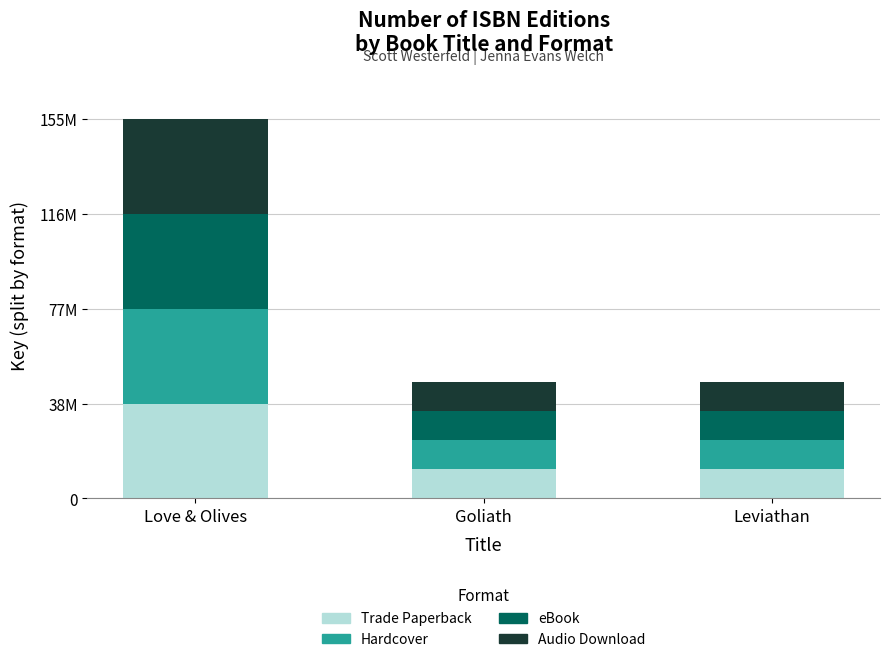

Does the chart contain stacked bars?

Yes